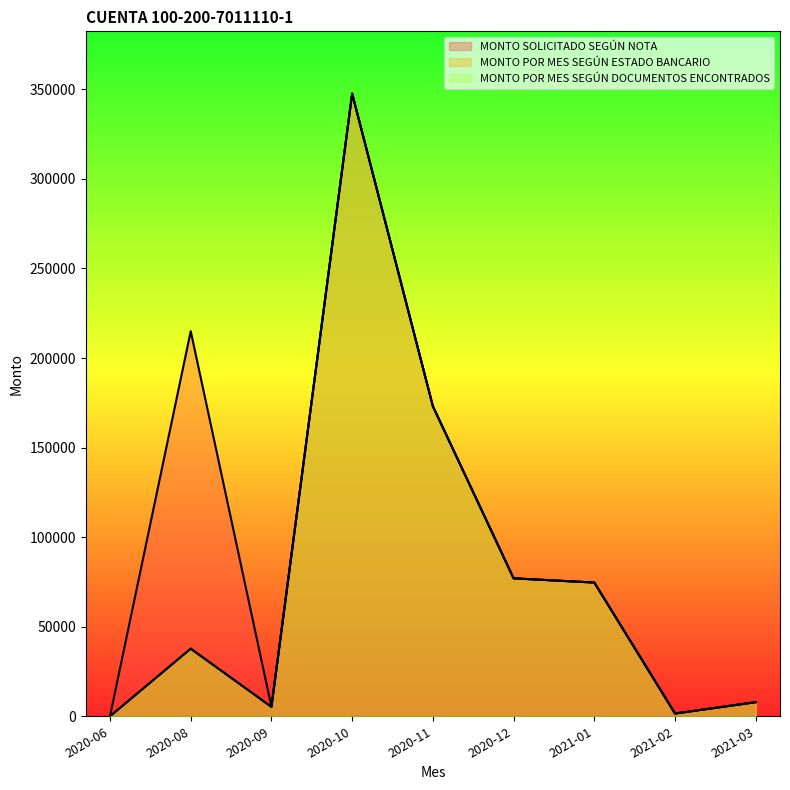

Which series has the largest total across all categories?

MONTO SOLICITADO SEGÚN NOTA